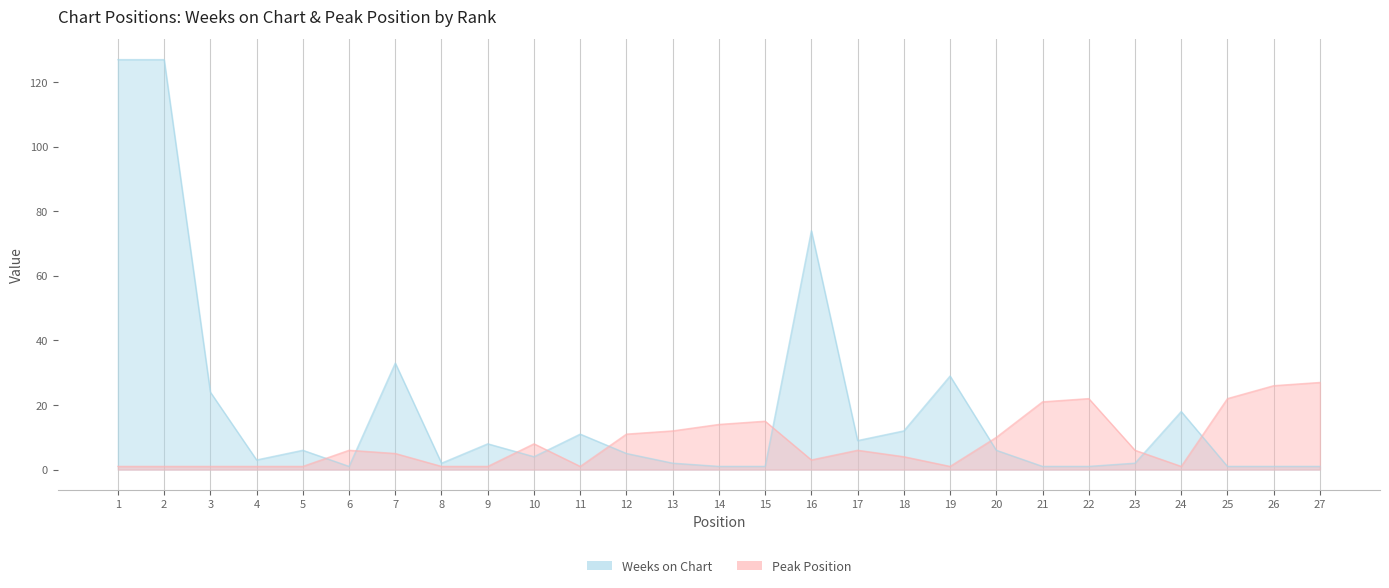

What is the sum of all Peak Position values?

228